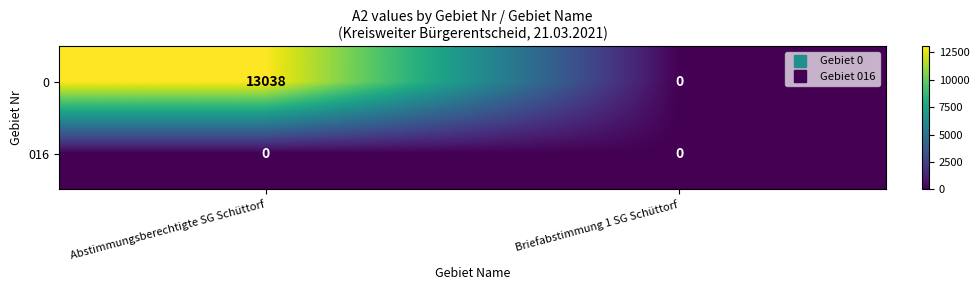

At Abstimmungsberechtigte SG Schüttorf, list the series in order from largest to smallest.

0, 016